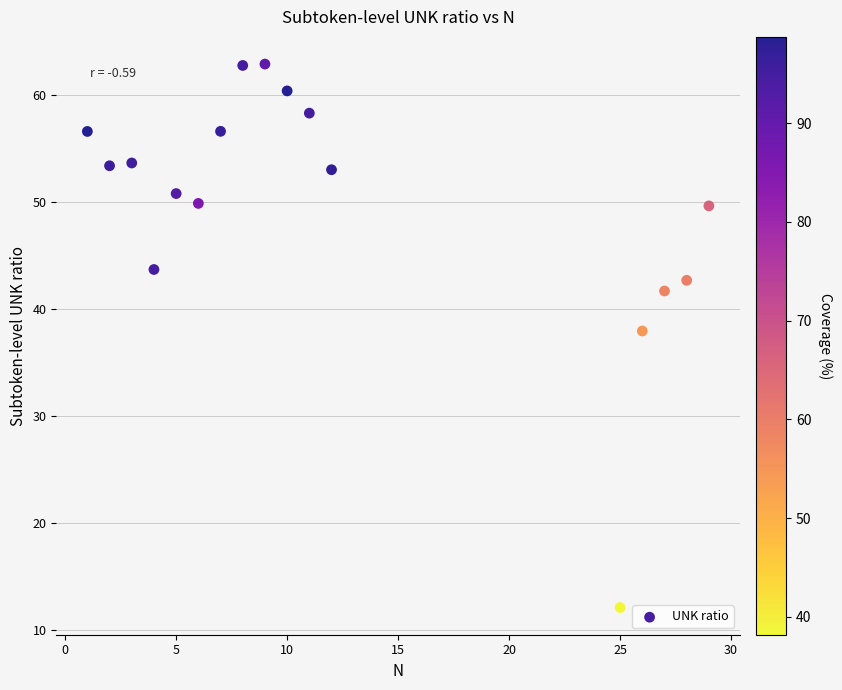

What is the range of X values (max minus min)?

28.0